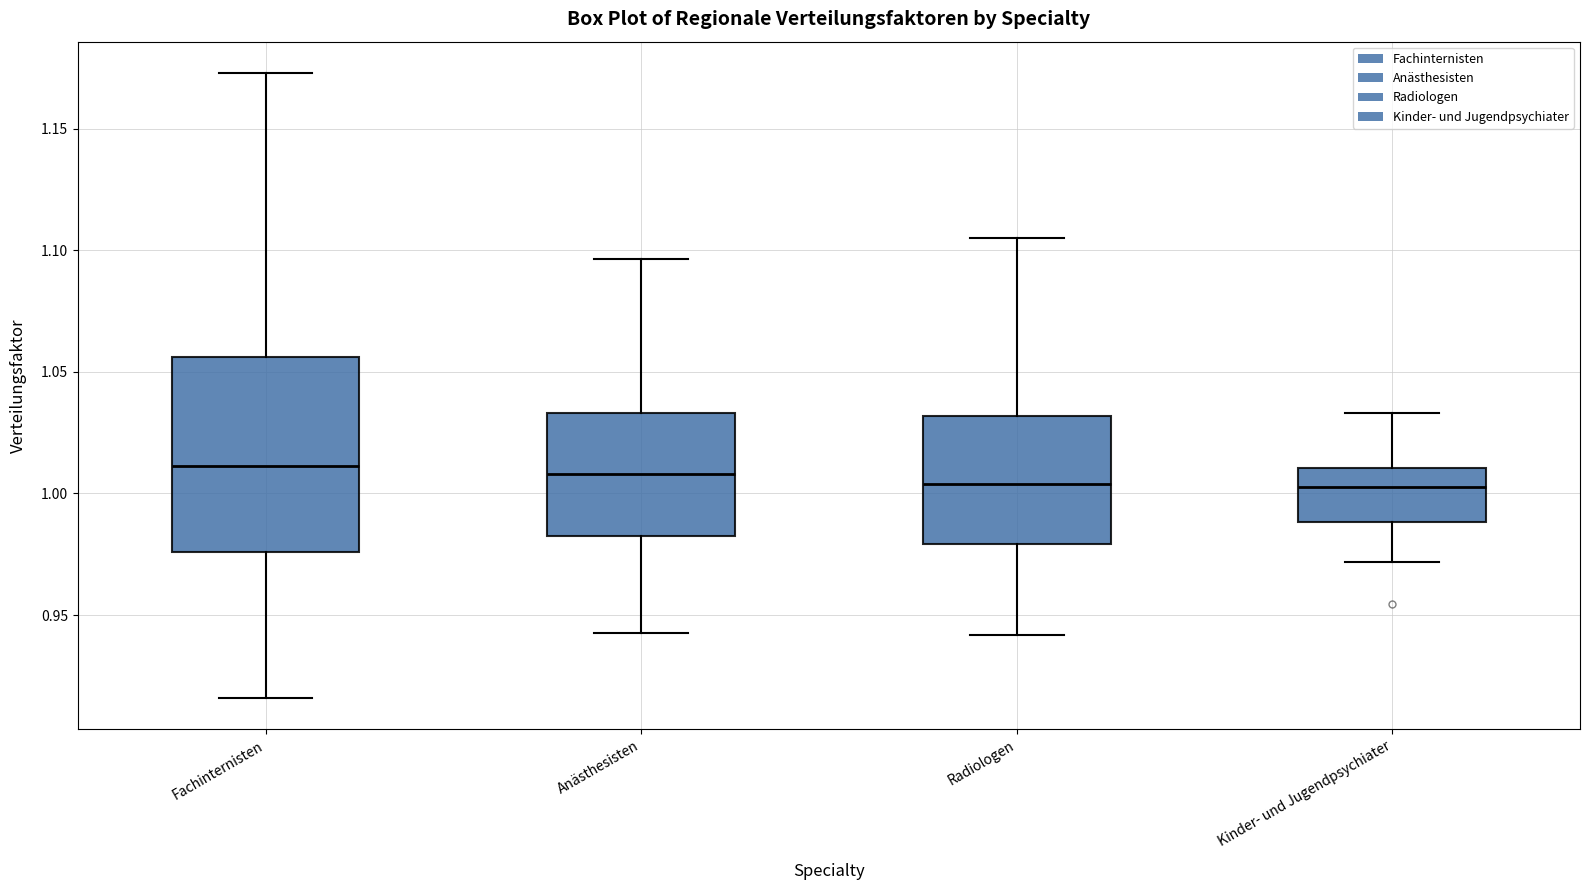

Reading left to right, transcribe this box plot: for each box, give where its median line is, the range the box spans, and where its two whiskers end, as read against the y-axis. The values are not printed on the chart, so give them approximately, as read against the axis.

Fachinternisten: median 1.010, box 0.975 to 1.055, whiskers 0.915 to 1.175
Anästhesisten: median 1.010, box 0.980 to 1.035, whiskers 0.945 to 1.095
Radiologen: median 1.005, box 0.980 to 1.030, whiskers 0.940 to 1.105
Kinder- und Jugendpsychiater: median 1.005, box 0.990 to 1.010, whiskers 0.970 to 1.035